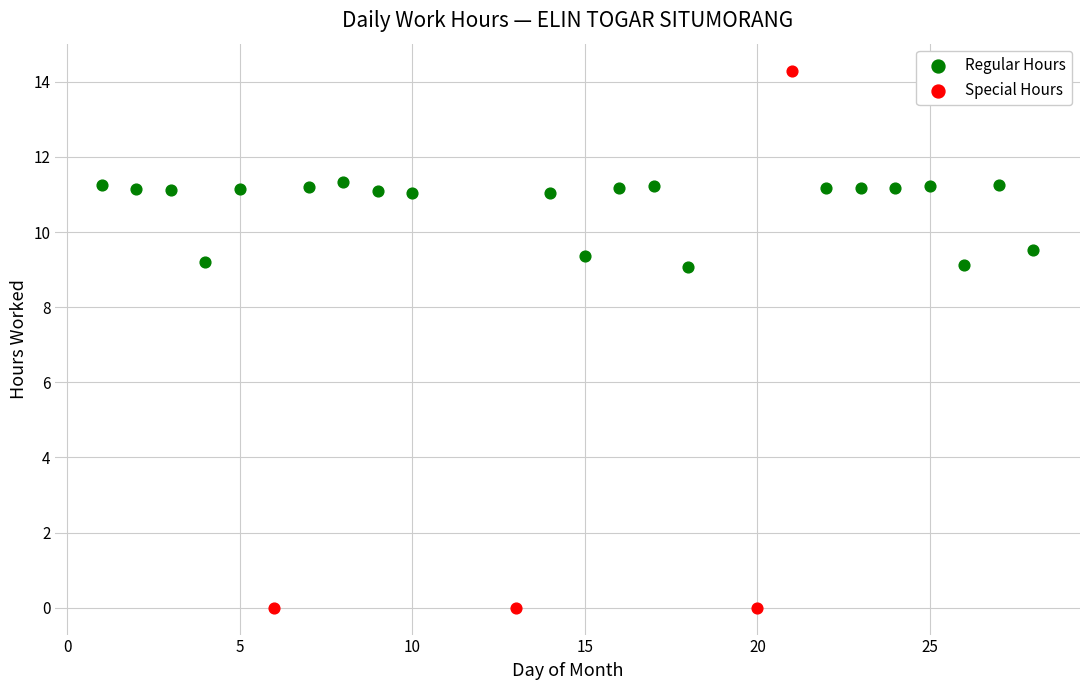

What are all the series names shown in the legend?

Regular Hours, Special Hours